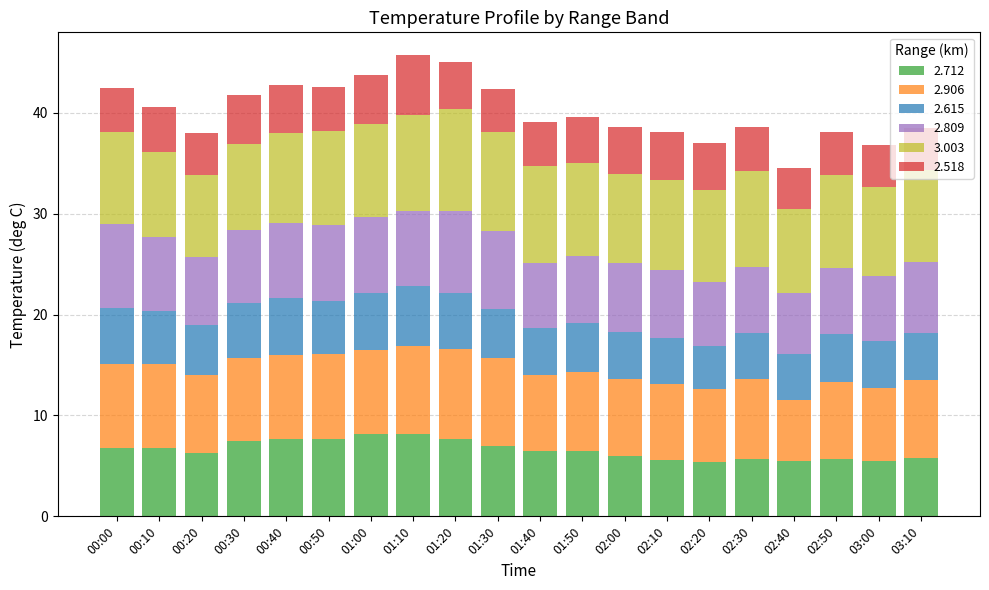

The 2.712 series shows 3.7 at 00:20. True or false?

False